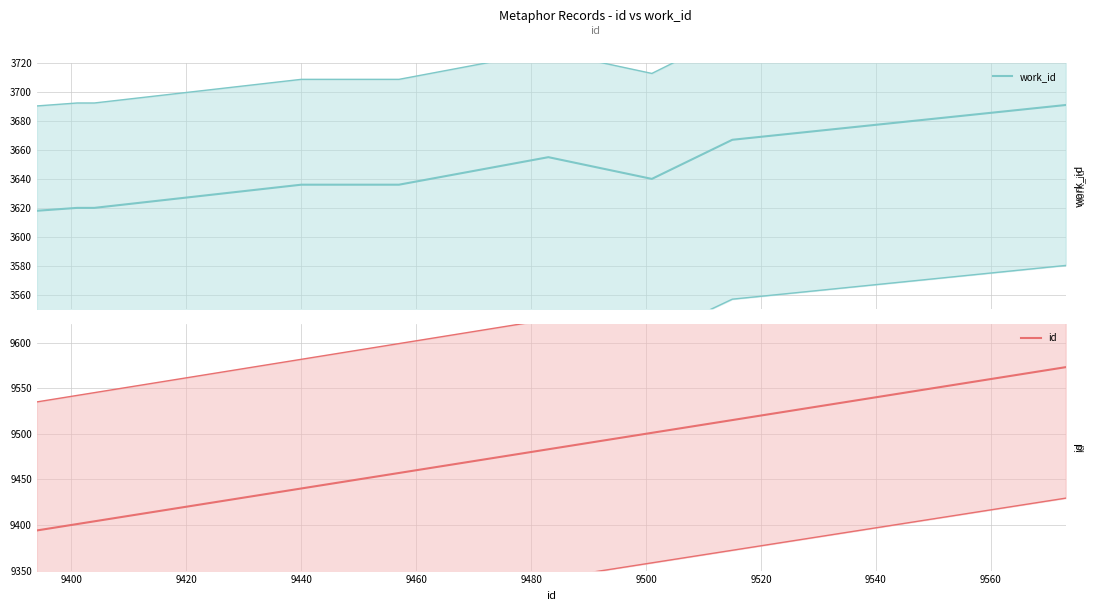

What are all the series names shown in the legend?

work_id, id